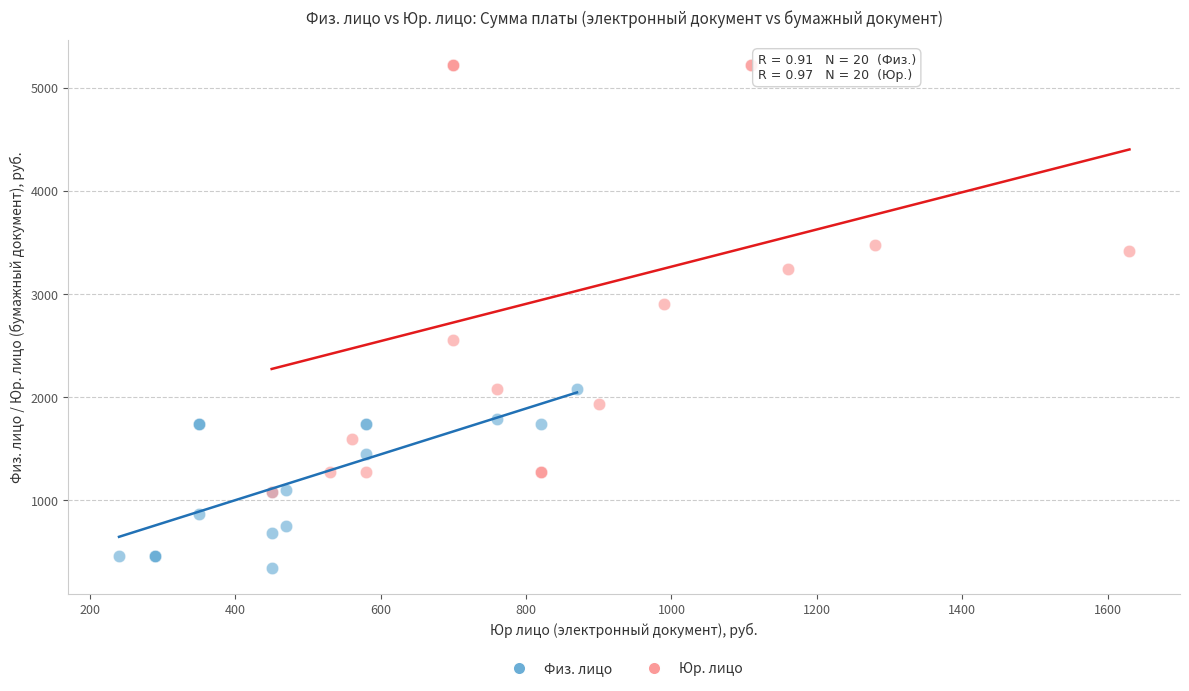

Which series reaches the maximum Y coordinate?

Юр. лицо